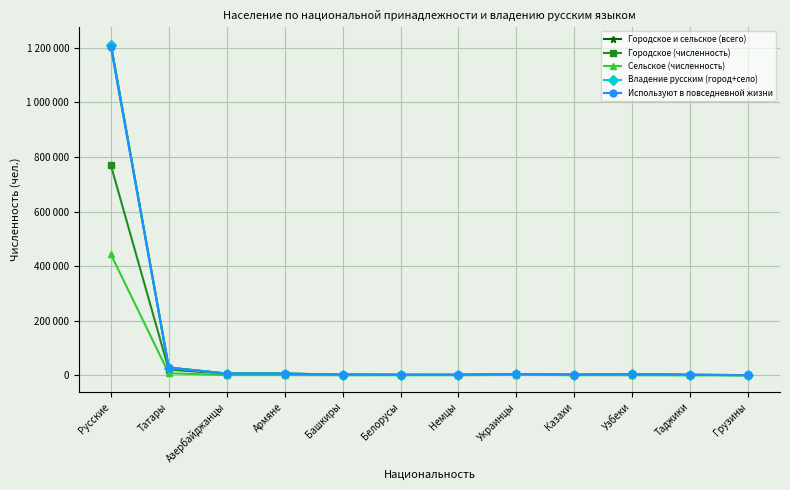

The Городское (численность) series shows 5555 at Армяне. True or false?

True